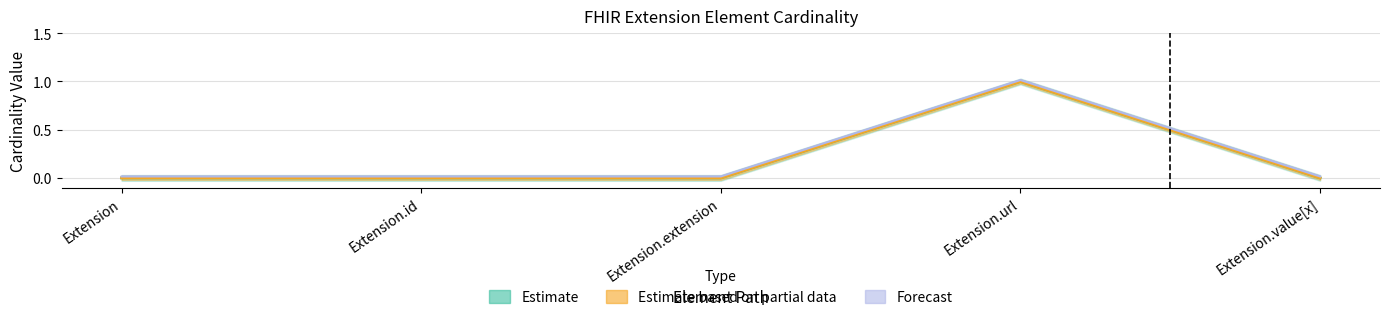

Where is the first local maximum for Min?

Extension.url